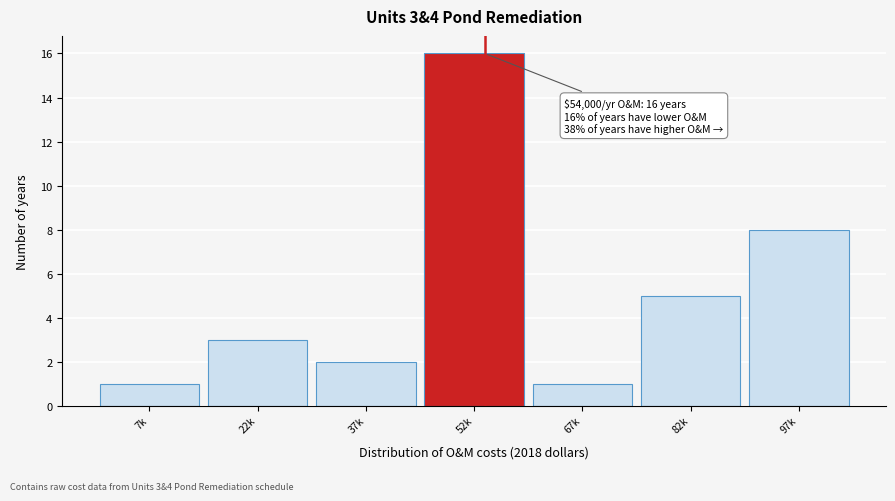

Reading left to right, what are all the values shown in this chart?

1	3	2	16	1	5	8